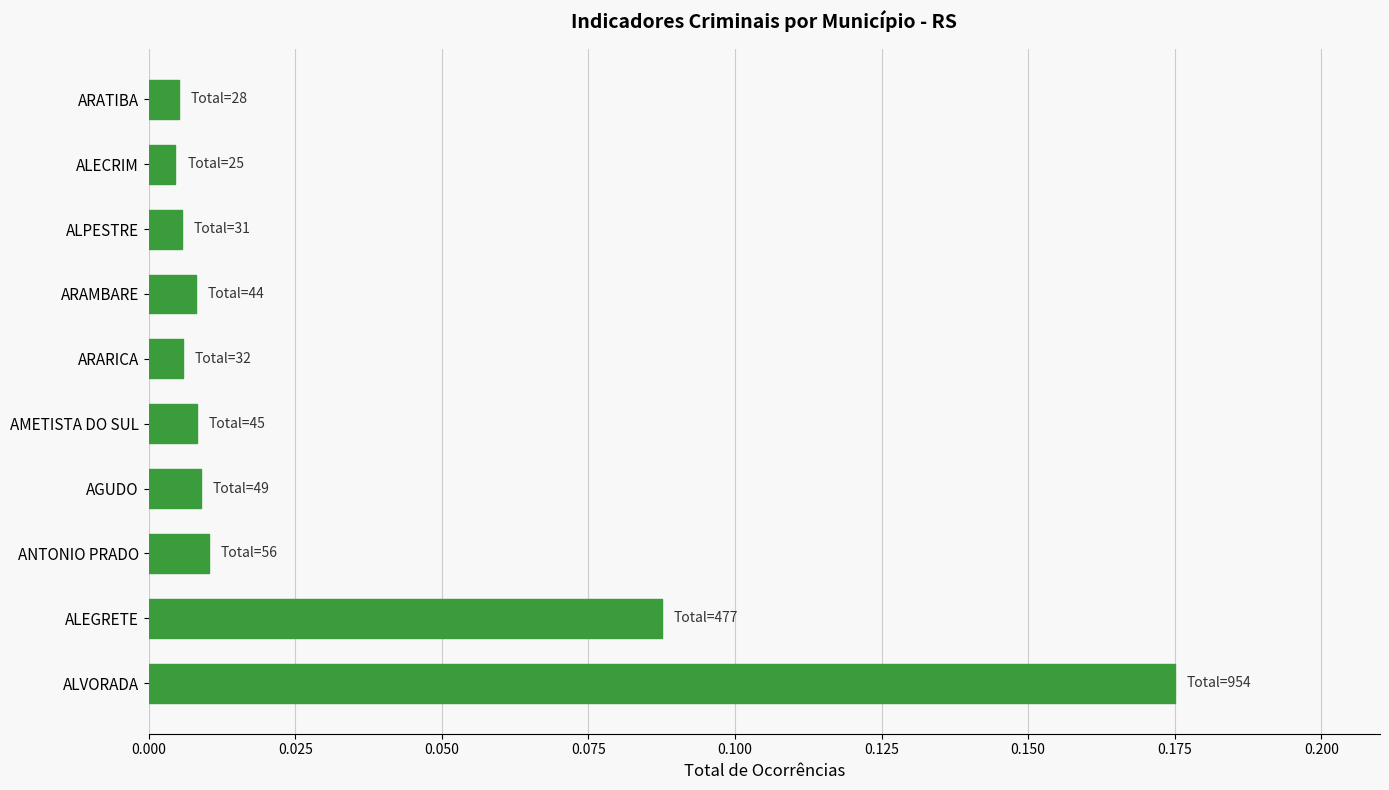

The chart shows a value of 0.0 at ALEGRETE. True or false?

False